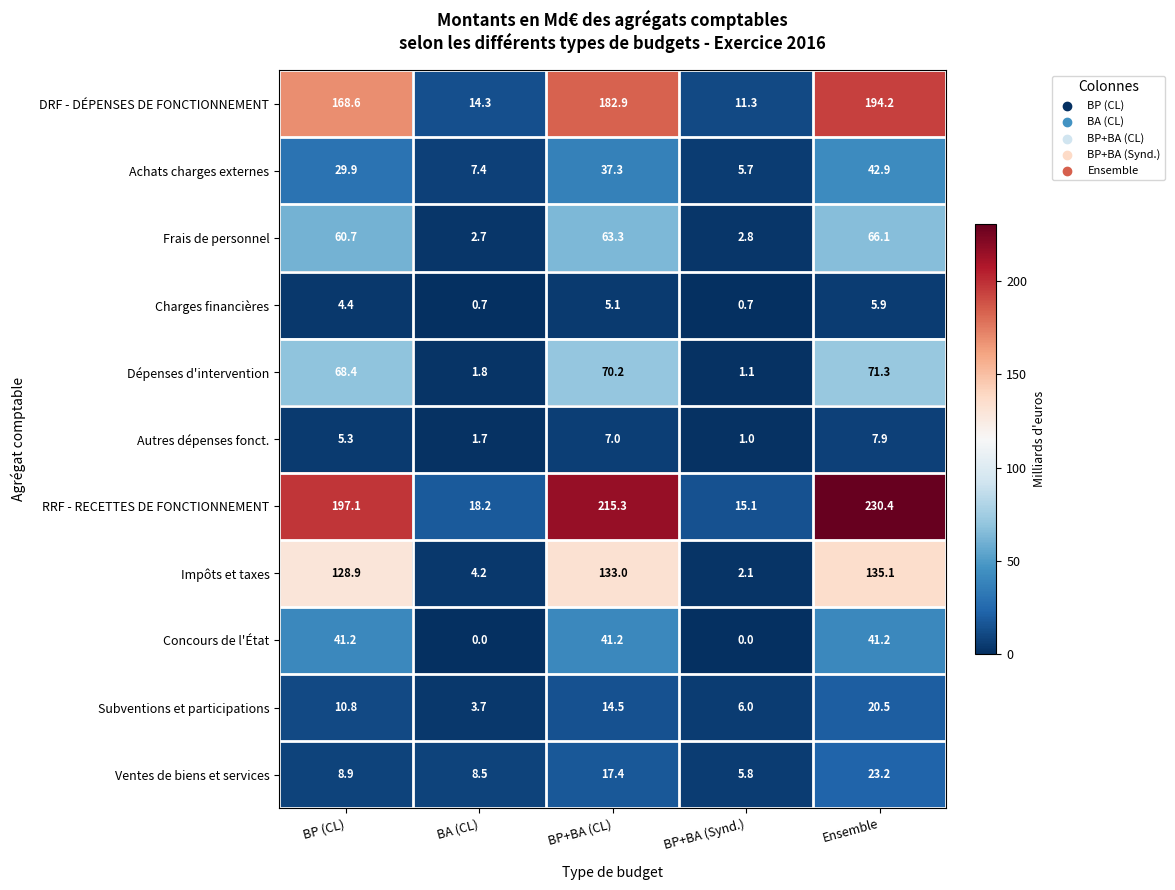

Rank the series at BP+BA (Synd.) from lowest to highest value.

Concours de l'État, Charges financières, Autres dépenses fonct., Dépenses d'intervention, Impôts et taxes, Frais de personnel, Achats charges externes, Ventes de biens et services, Subventions et participations, DRF - DÉPENSES DE FONCTIONNEMENT, RRF - RECETTES DE FONCTIONNEMENT